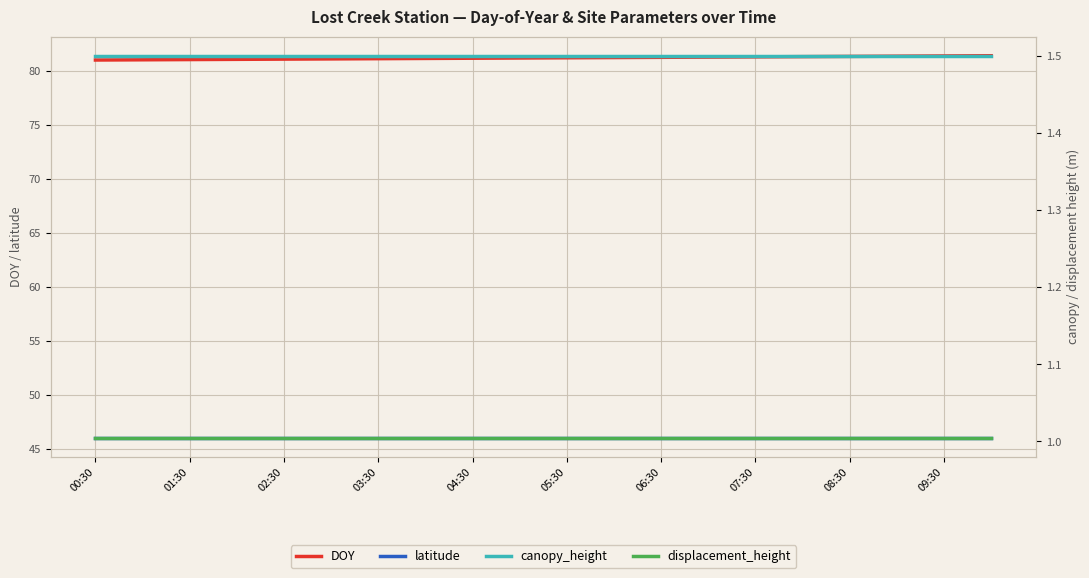

What is the average value of the DOY series?

81.2